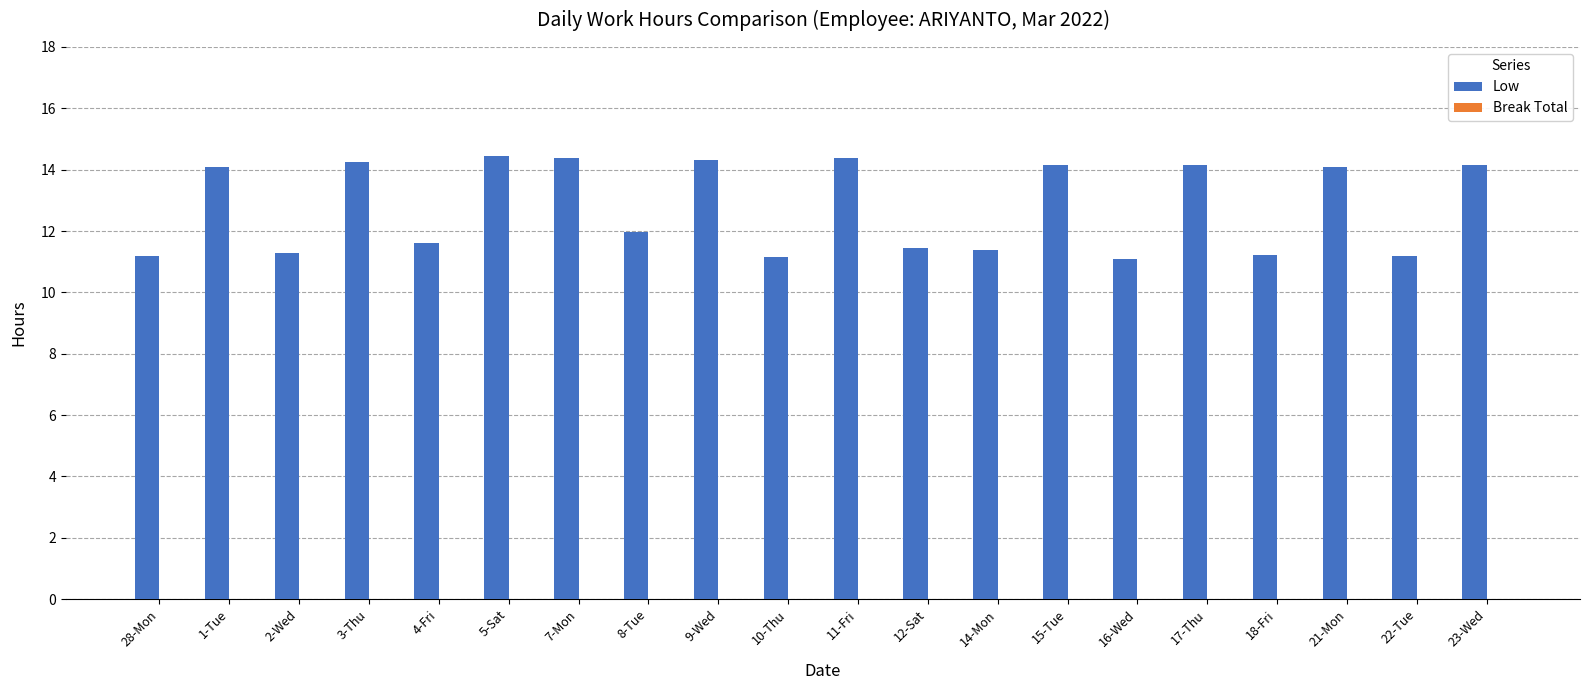

The value at 11-Fri is 14.4. True or false?

True